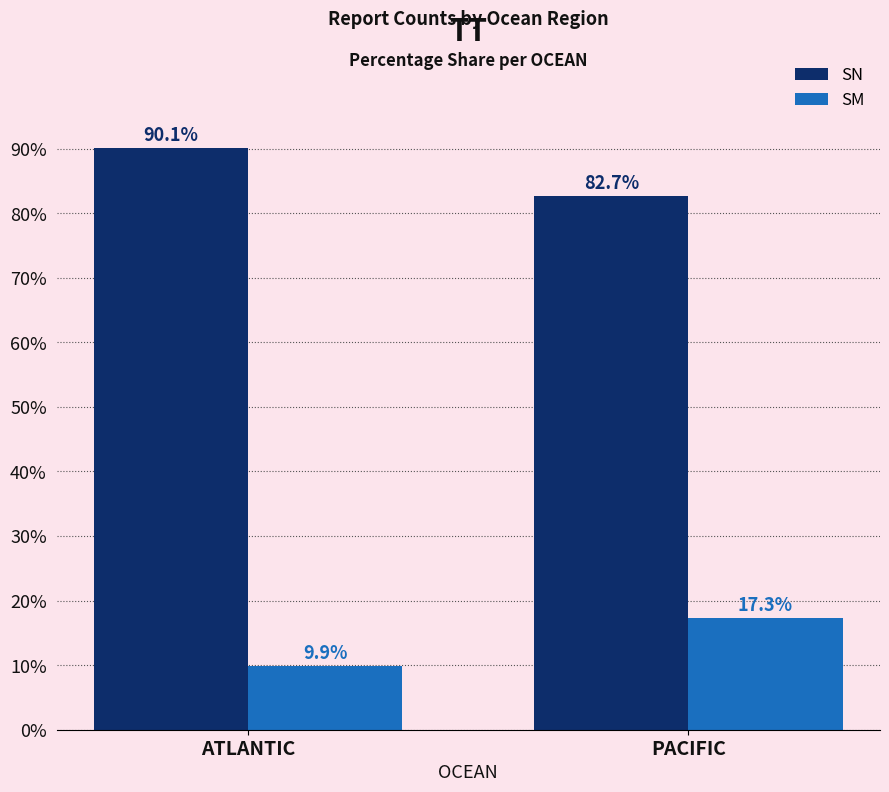

What is the label of the 1st bar from the left?

ATLANTIC